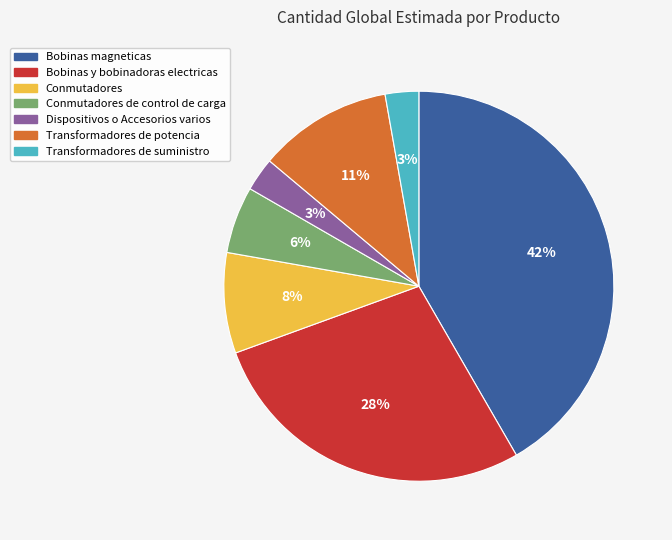

Approximately how many times larger is the value at Bobinas magneticas compared to Bobinas y bobinadoras electricas?

1.5